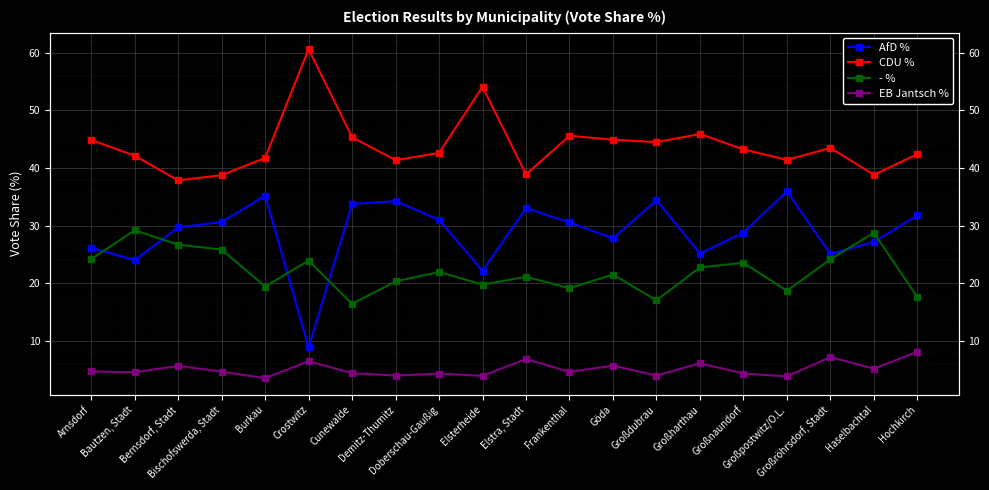

At which category does the chart reach its minimum across all series?

Burkau